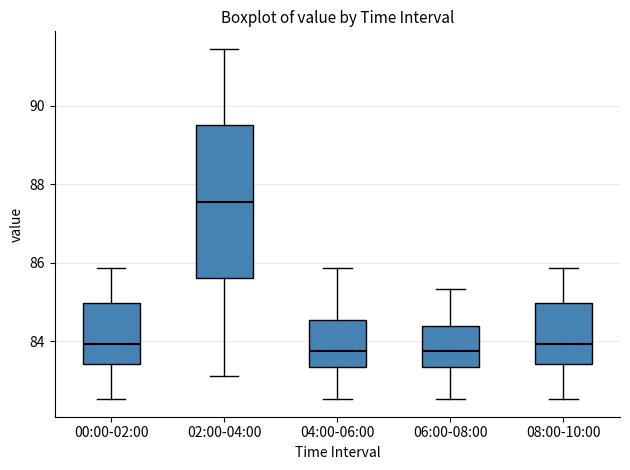

Which box is the tallest, from its lower edge to its upper edge?

02:00-04:00